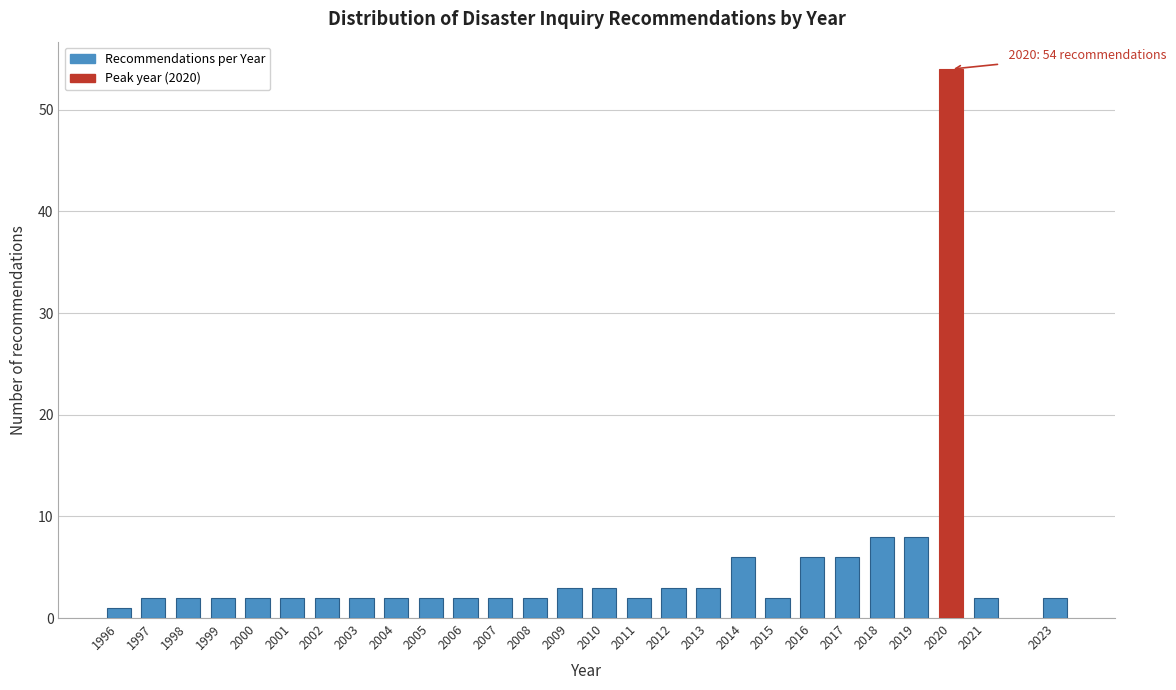

Reading left to right, list all the values displayed in this chart.

1	2	2	2	2	2	2	2	2	2	2	2	2	3	3	2	3	3	6	2	6	6	8	8	54	2	2